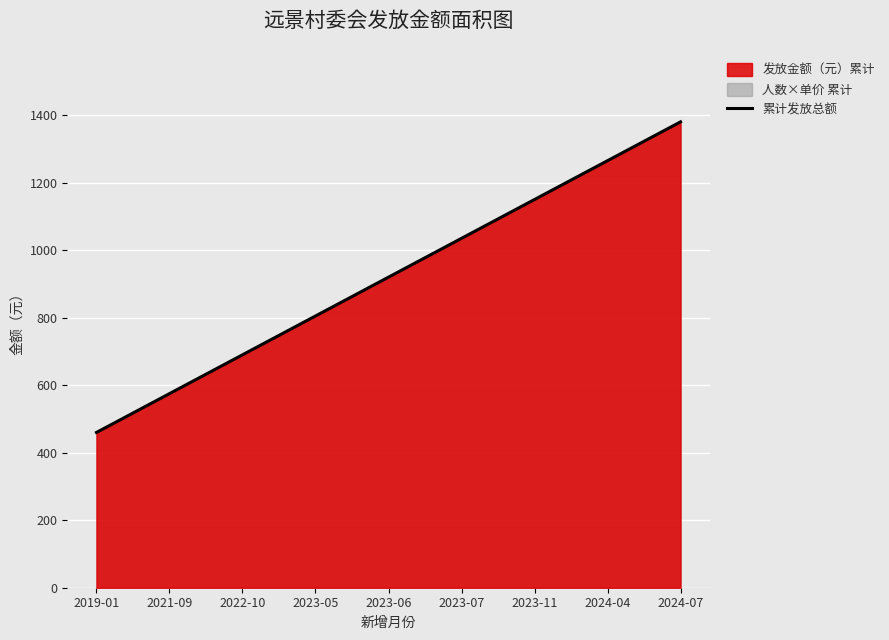

What is the sum of the values at 2023-11 and 2023-06?

2070